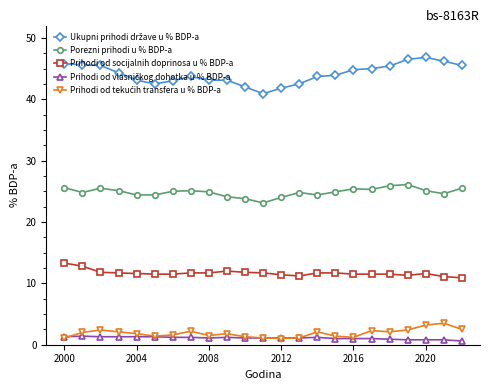

At how many categories does at least one series exceed 10?

23